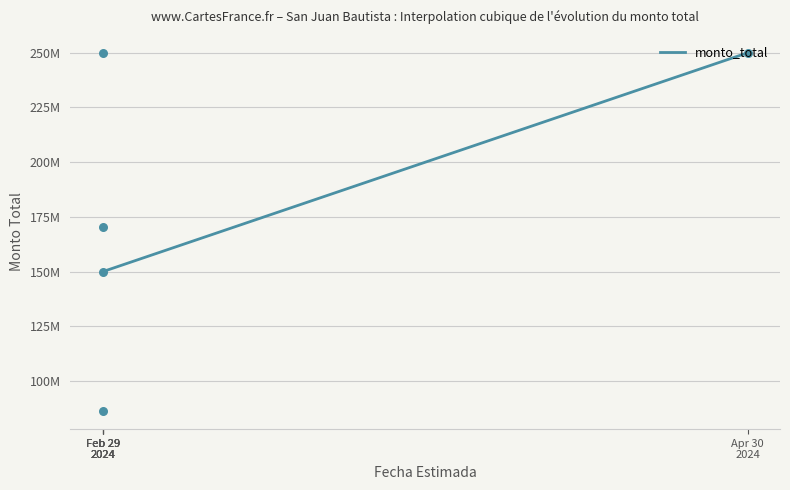

What is the change in value from Feb 29 2024 to Feb 29 2024?

-163733660